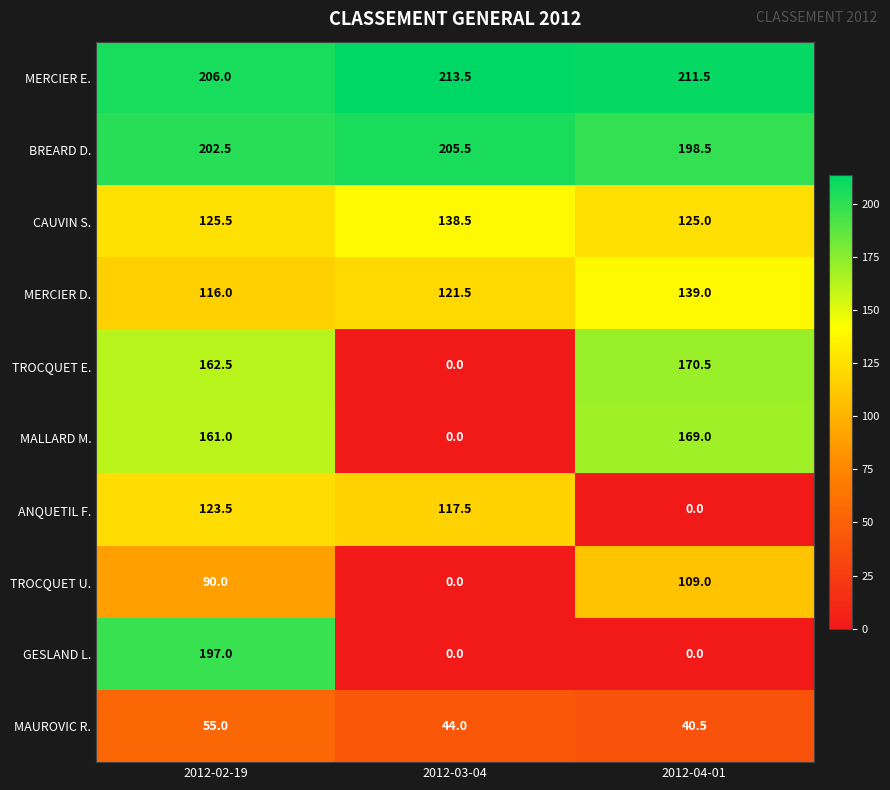

The BREARD D. series shows 205.5 at 2012-03-04. True or false?

True